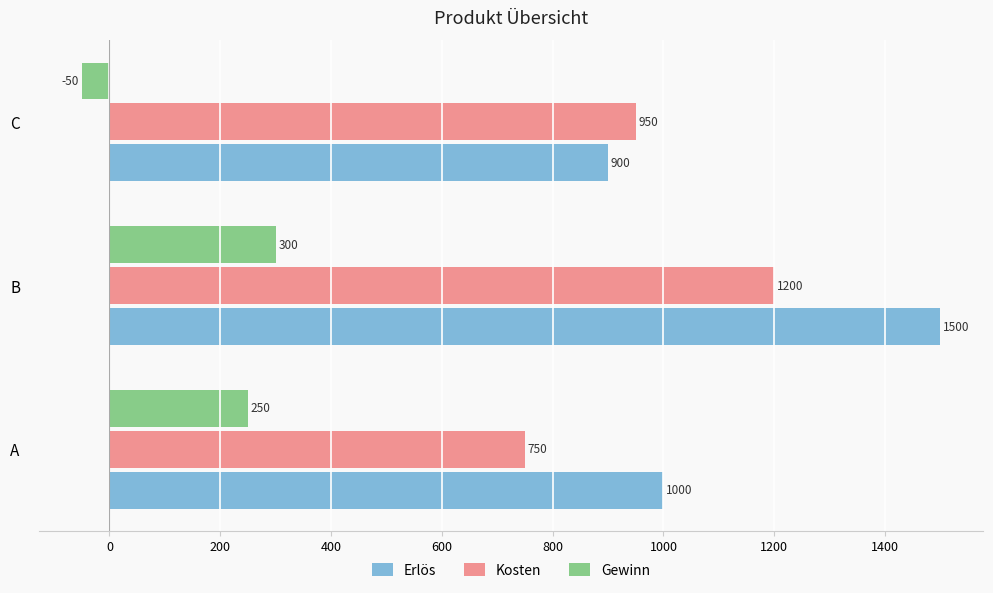

Rank the series at B from highest to lowest value.

Erlös, Kosten, Gewinn